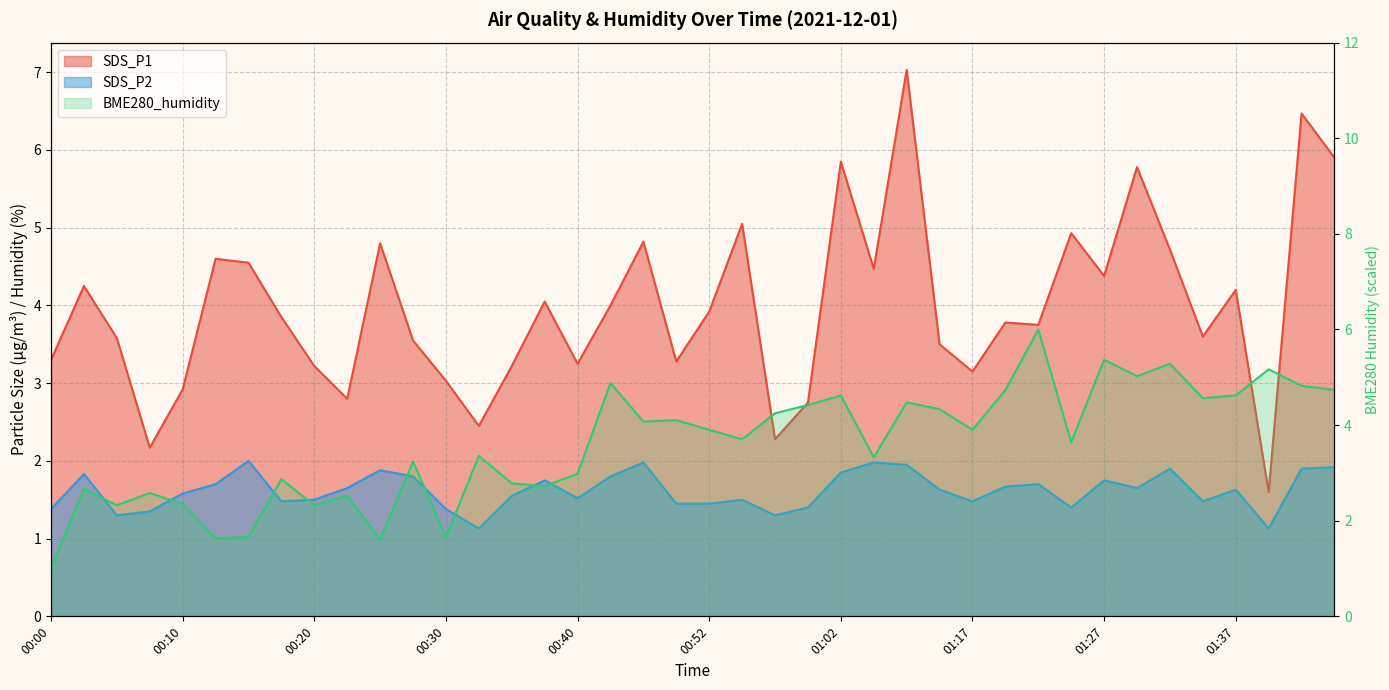

Reading left to right, list all the values displayed in this chart.

SDS_P1: 3.3	4.2	3.6	2.2	2.9	4.6	4.5	3.9	3.2	2.8	4.8	3.5	3.0	2.5	3.2	4.0	3.2	4.0	4.8	3.3	3.9	5.0	2.3	2.8	5.8	4.5	7.0	3.5	3.1	3.8	3.8	4.9	4.4	5.8	4.7	3.6	4.2	1.6	6.5	5.9
SDS_P2: 1.4	1.8	1.3	1.4	1.6	1.7	2.0	1.5	1.5	1.6	1.9	1.8	1.4	1.1	1.6	1.8	1.5	1.8	2.0	1.4	1.4	1.5	1.3	1.4	1.9	2.0	1.9	1.6	1.5	1.7	1.7	1.4	1.8	1.6	1.9	1.5	1.6	1.1	1.9	1.9
BME280_humidity: 1.0	2.7	2.3	2.6	2.4	1.6	1.7	2.9	2.3	2.5	1.6	3.2	1.7	3.4	2.8	2.7	3.0	4.9	4.1	4.1	3.9	3.7	4.2	4.4	4.6	3.3	4.5	4.3	3.9	4.7	6.0	3.6	5.4	5.0	5.3	4.6	4.6	5.2	4.8	4.7